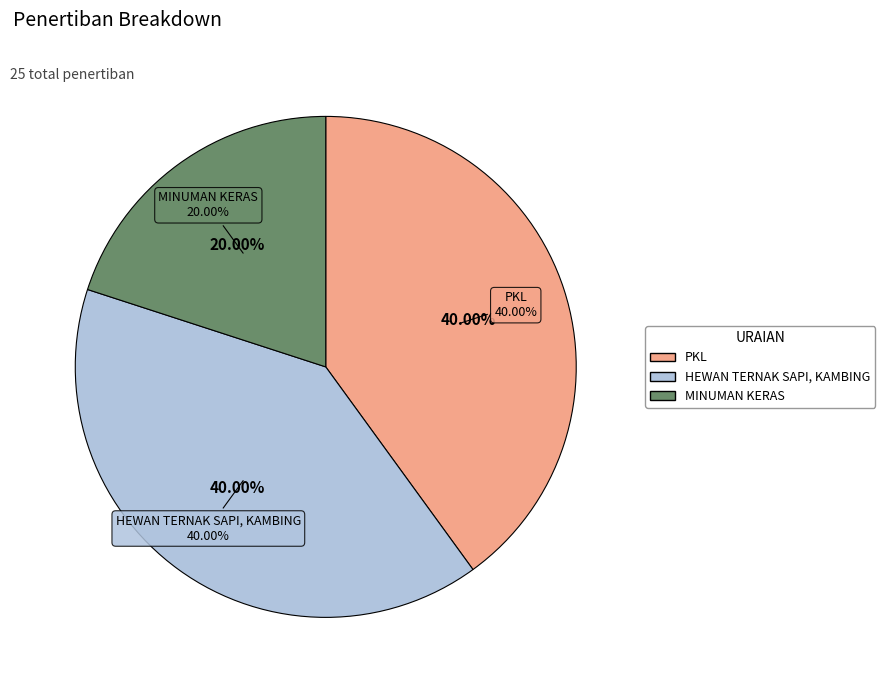

To the nearest percent, what percentage of the pie is MINUMAN KERAS?

20%